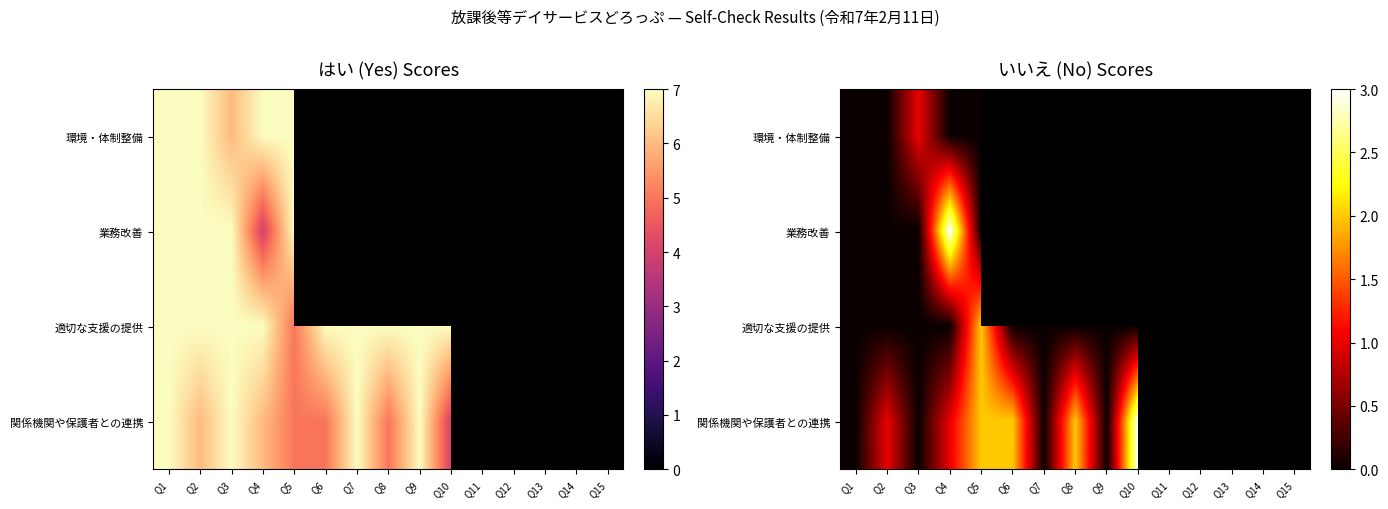

Count the number of categories in the chart.

15